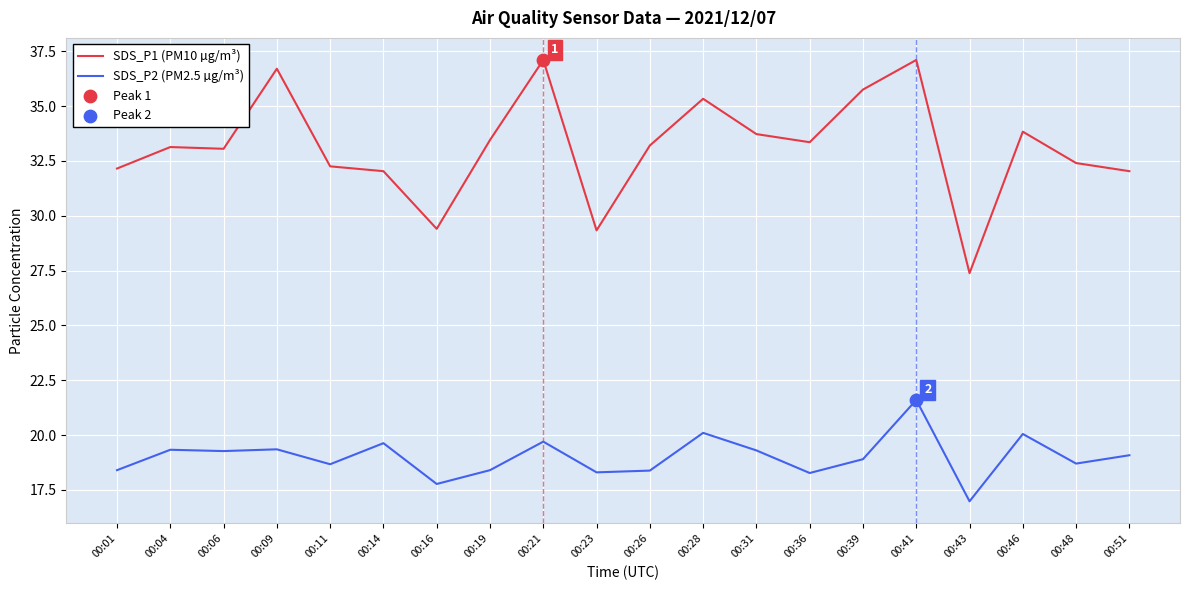

At which category is the sum across all series the highest?

00:41